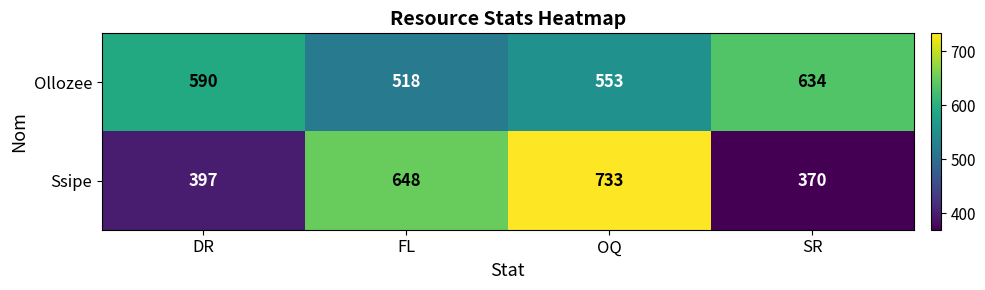

What is the difference between the second highest and second lowest values in the Ssipe series?

251